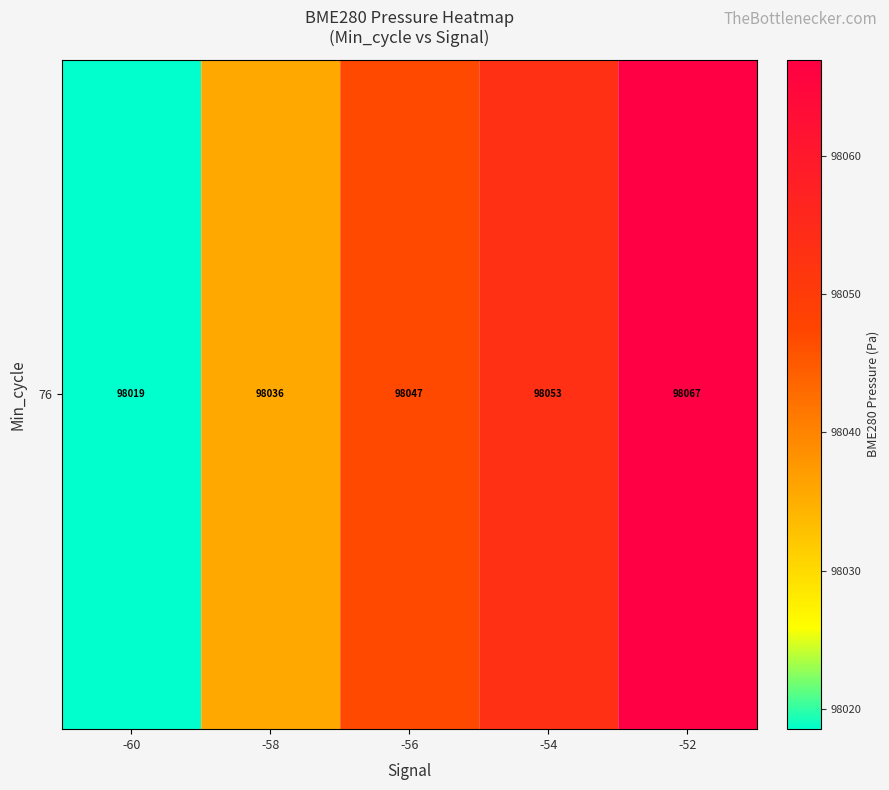

What is the greatest value displayed?

98066.9